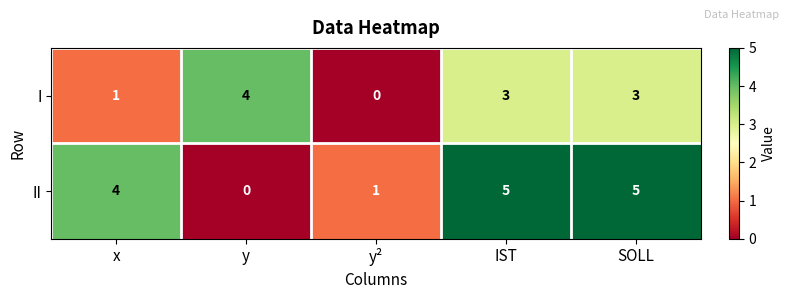

The I series shows 1 at x. True or false?

True